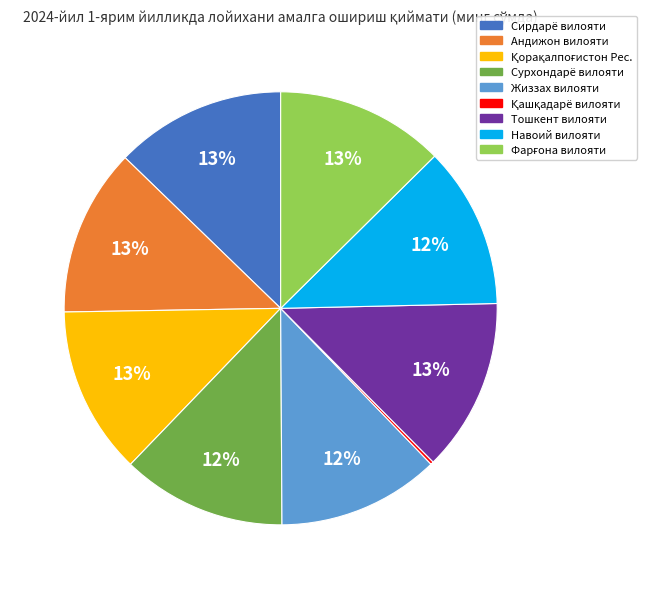

Does any single category account for the majority?

No